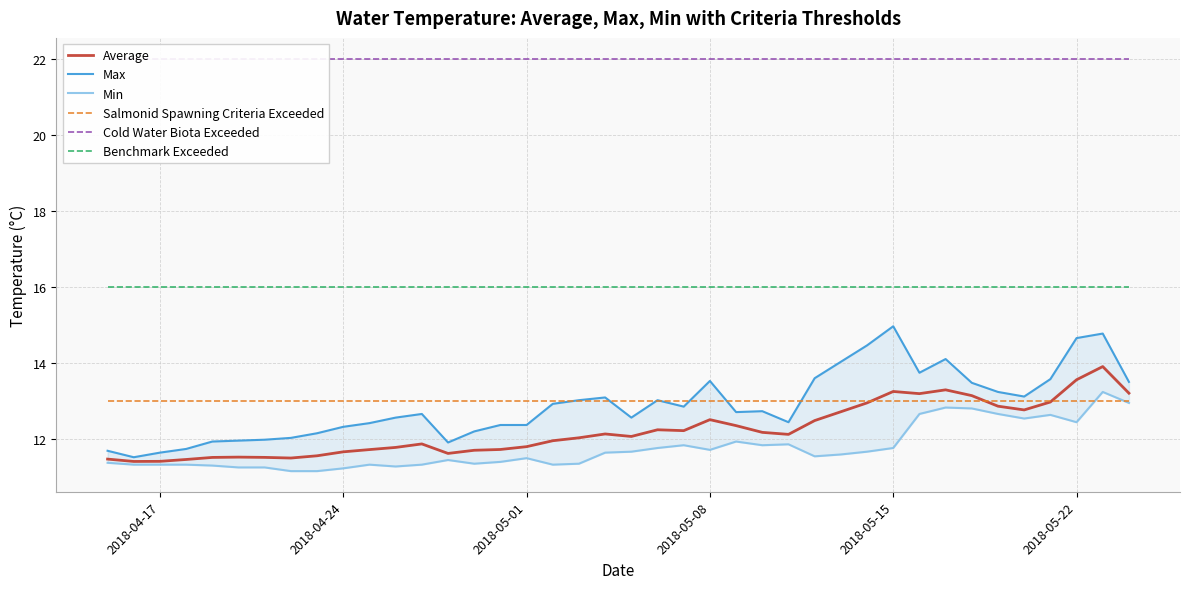

True or false: Benchmark Exceeded and Salmonid Spawning Criteria Exceeded intersect in this chart.

False